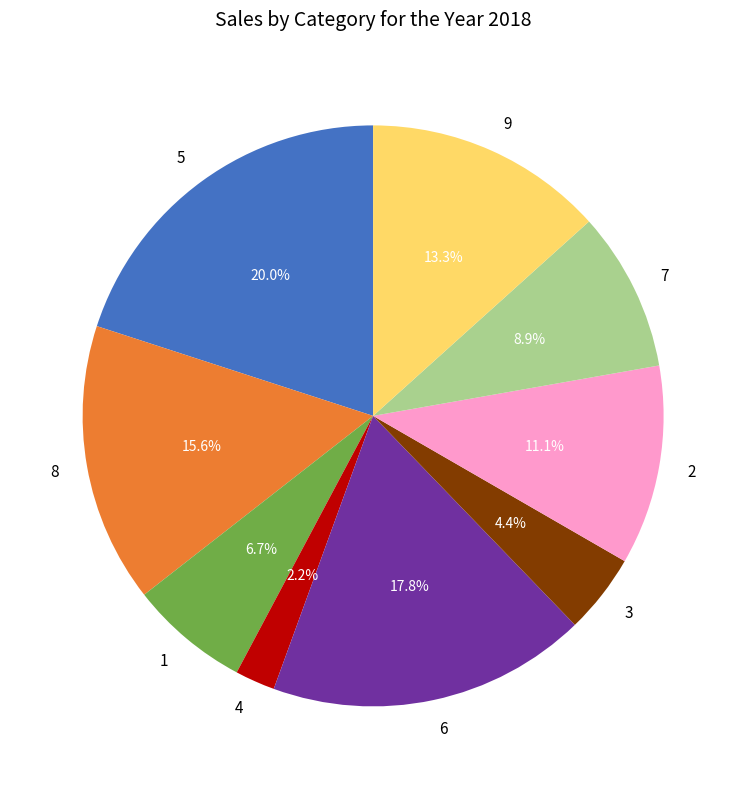

Between 8 and 7, which is larger?

8